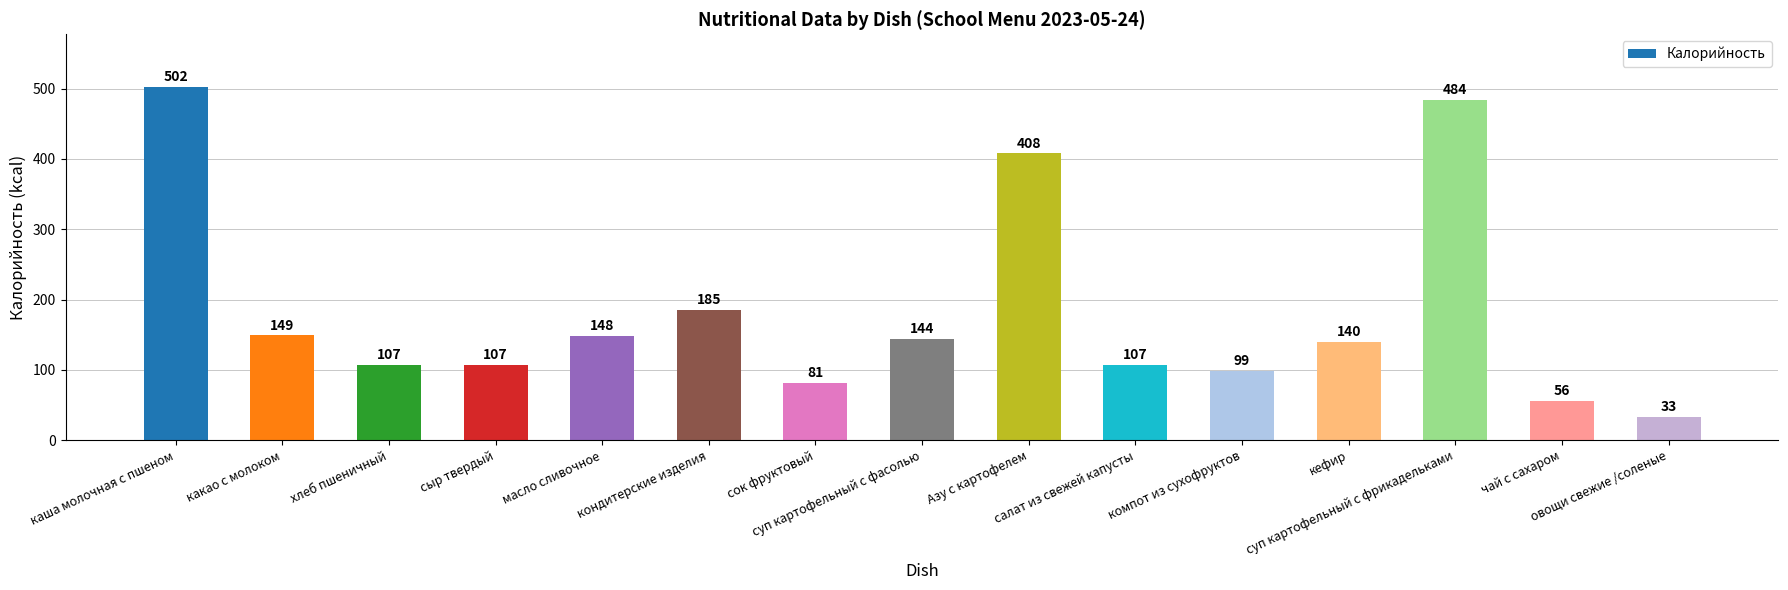

Reading right to left, transcribe all the data shown in this chart.

овощи свежие /соленые=33	чай с сахаром=56	суп картофельный с фрикадельками=484	кефир=140	компот из сухофруктов=99	салат из свежей капусты=107	Азу с картофелем=408	суп картофельный с фасолью=144	сок фруктовый=81	кондитерские изделия=185	масло сливочное=148	сыр твердый=107	хлеб пшеничный=107	какао с молоком=149	каша молочная с пшеном=502